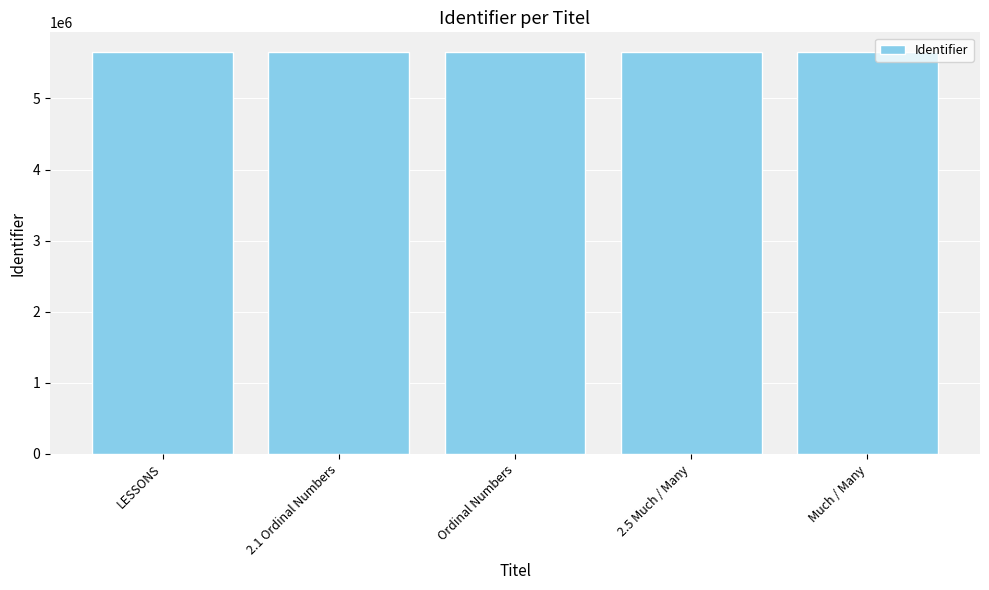

Approximately how many times larger is the value at LESSONS compared to Ordinal Numbers?

1.0